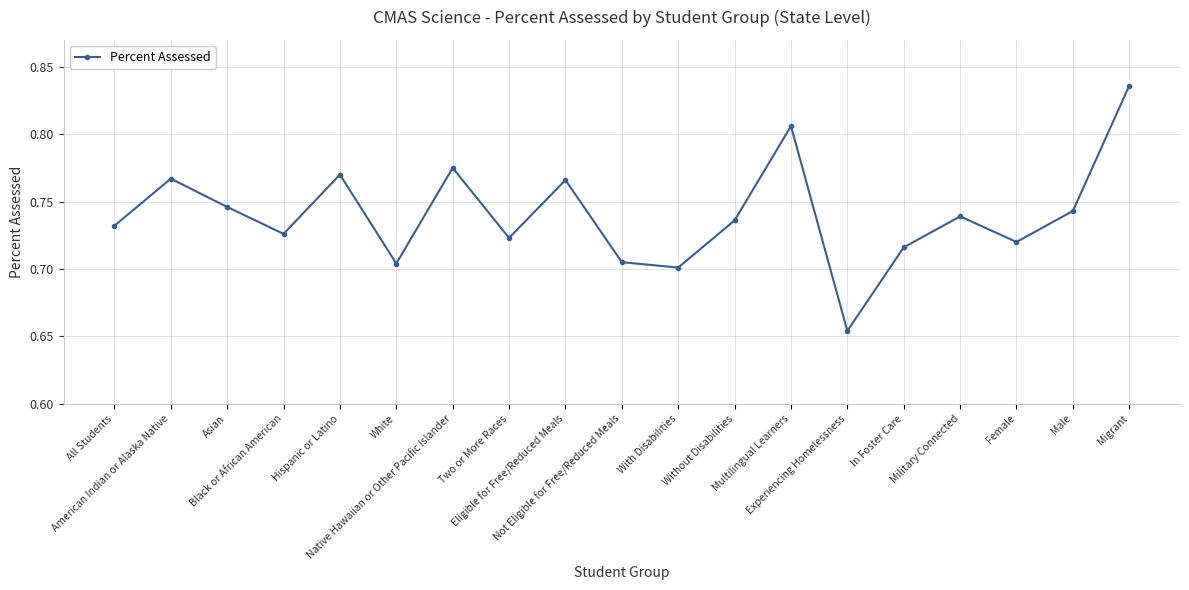

Is this an area chart (filled region under the line)?

No